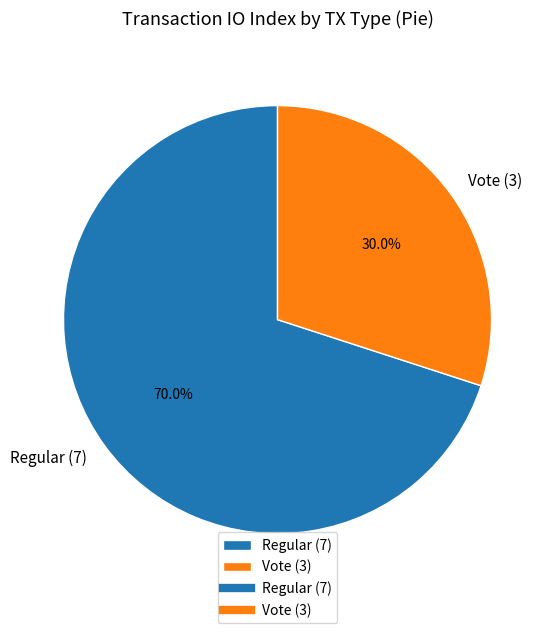

Is it true that Regular (7) is 81% of the pie?

False